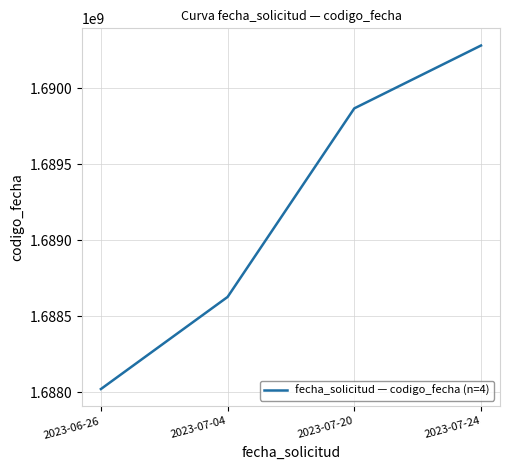

Reading left to right, what are all the values shown in this chart?

2023-06-26=1688022502	2023-07-04=1688627606	2023-07-20=1689866659	2023-07-24=1690279680